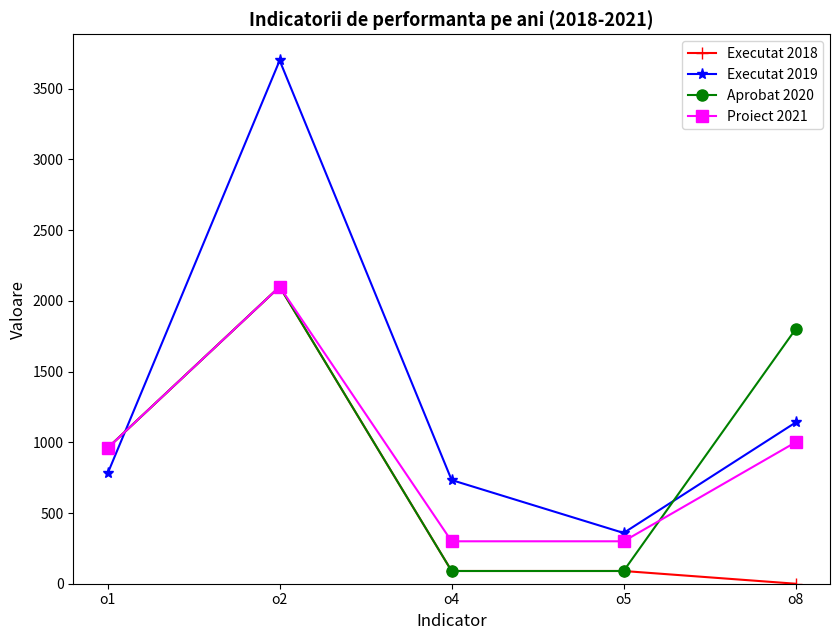

The value of Executat 2018 at o1 is 1710. True or false?

False